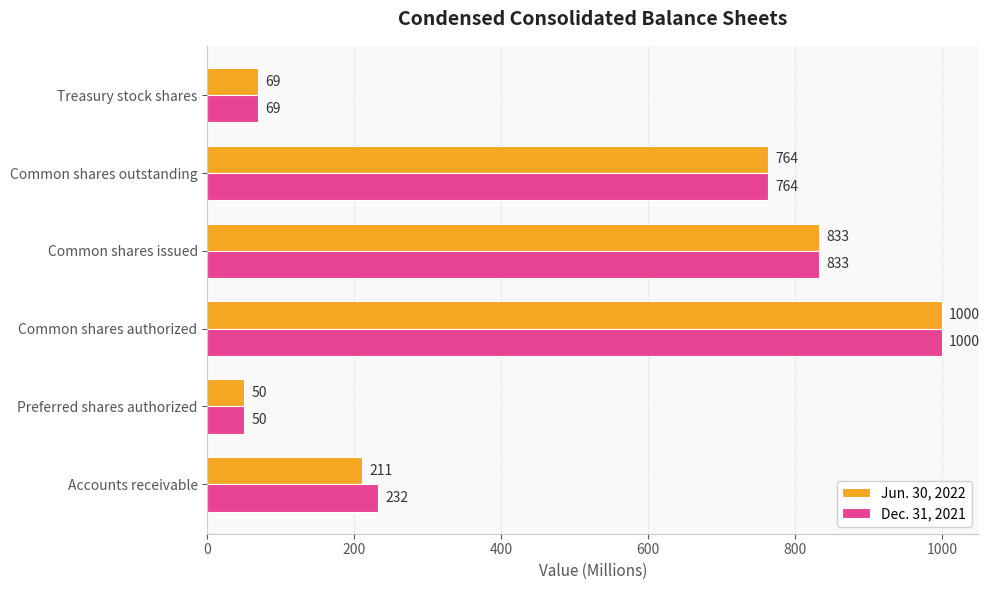

The value of Jun. 30, 2022 at Common shares authorized is 1745. True or false?

False